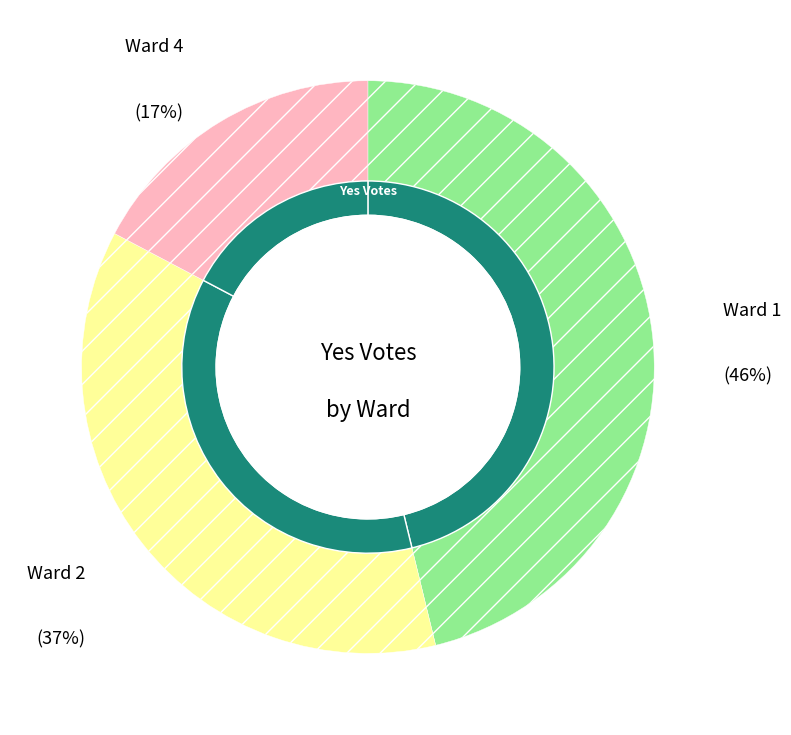

The Ward 4 slice represents 5% of the pie. True or false?

False